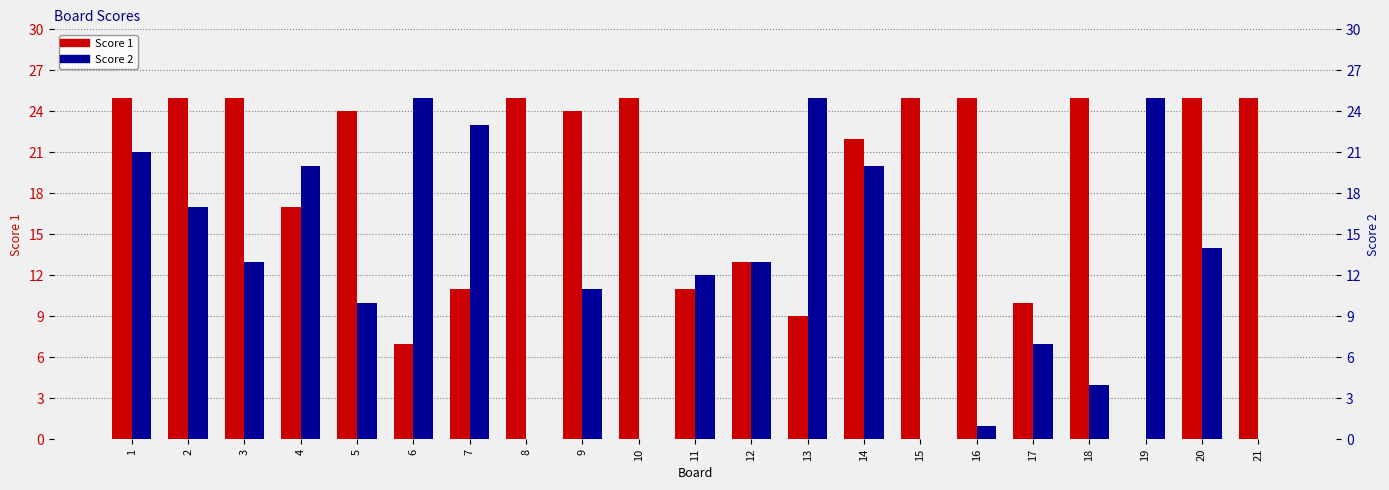

What is the difference between the highest and lowest values at 19?

25